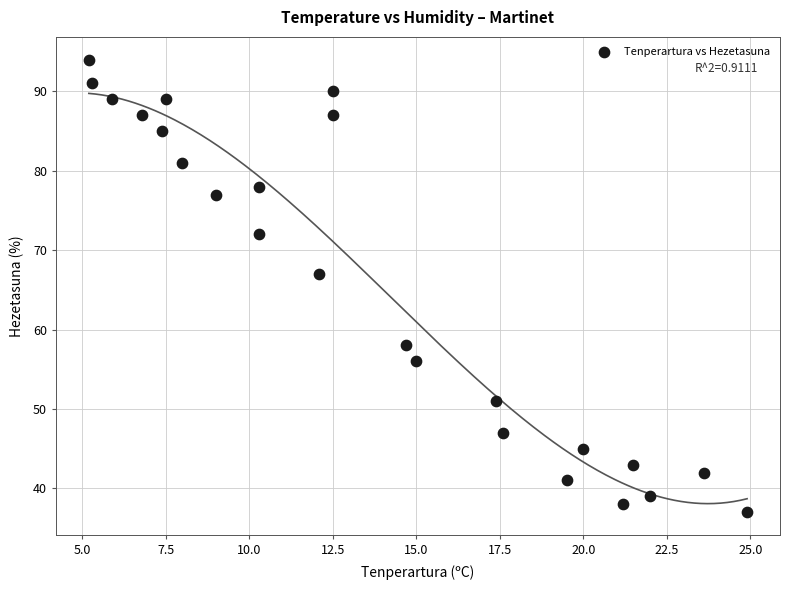

What is the range of Y values (max minus min)?

57